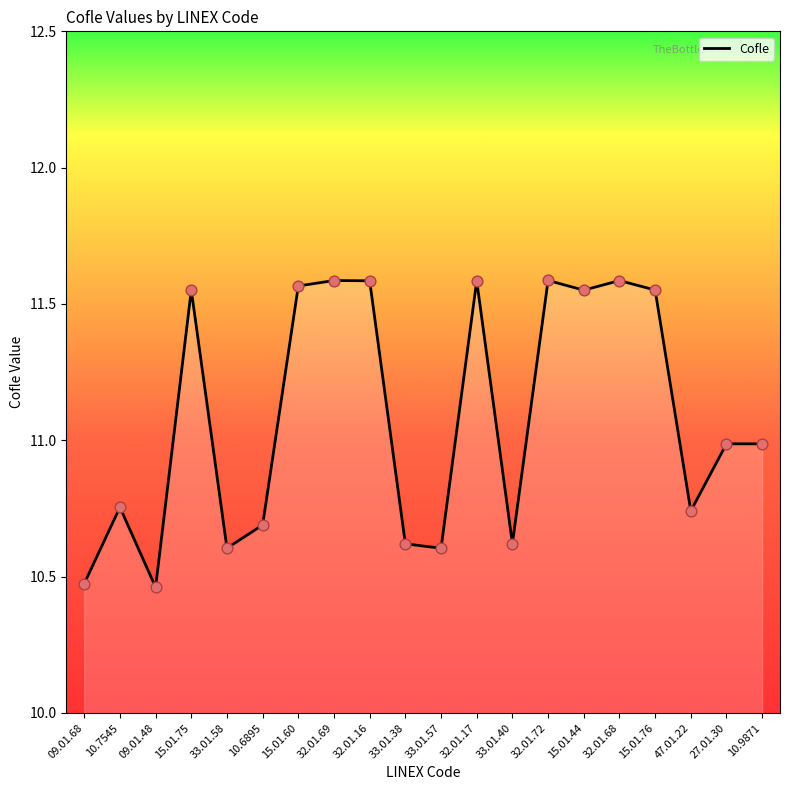

What is the ratio of the value at 32.01.69 to the value at 09.01.68?

1.1